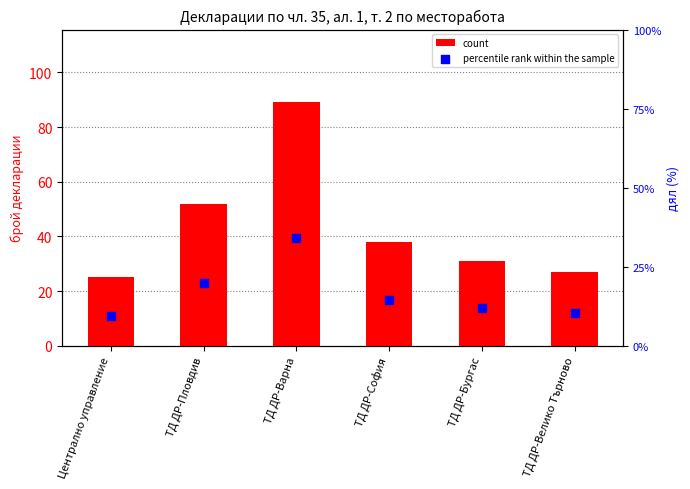

At how many categories does at least one series exceed 61?

1